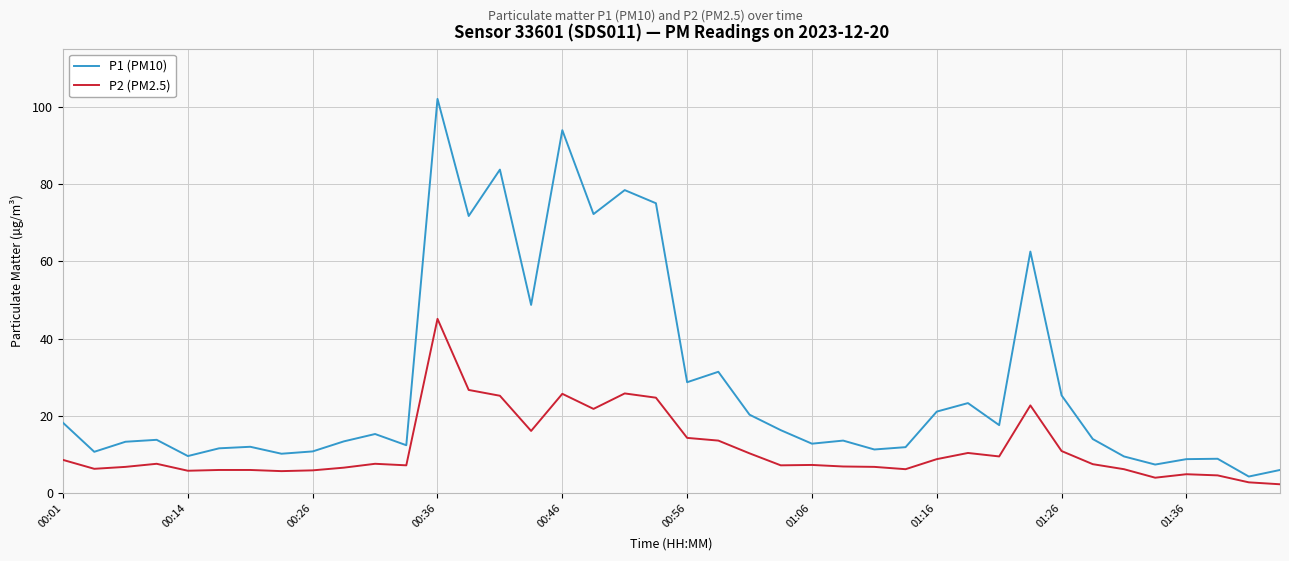

Is this an area chart (filled region under the line)?

No